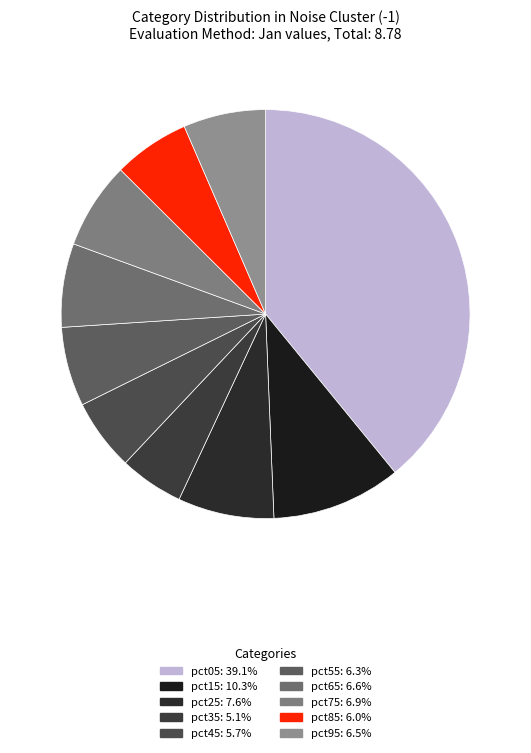

Rank the categories by value from lowest to highest.

pct35, pct45, pct85, pct55, pct95, pct65, pct75, pct25, pct15, pct05